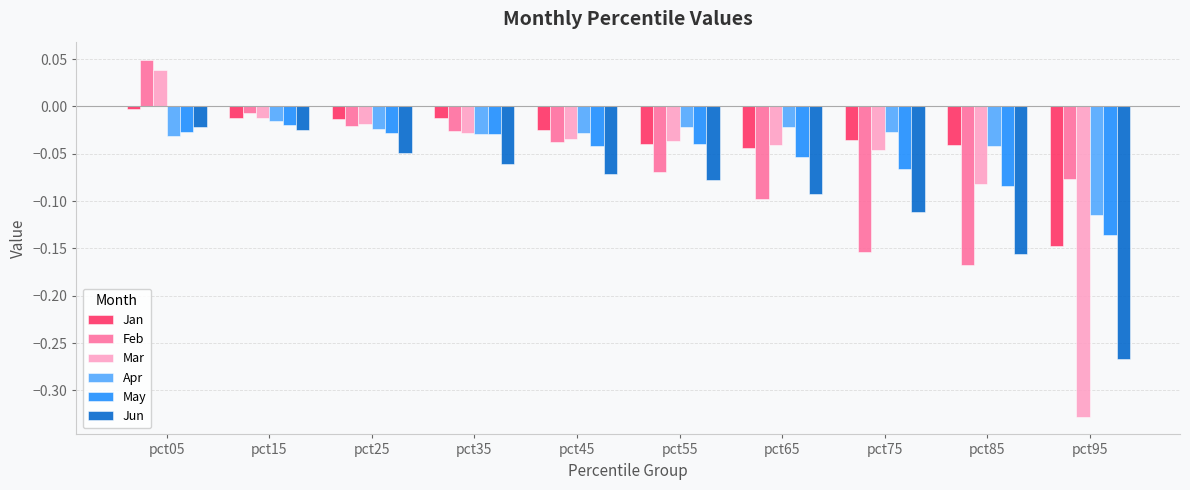

How many bars are there in total?

60